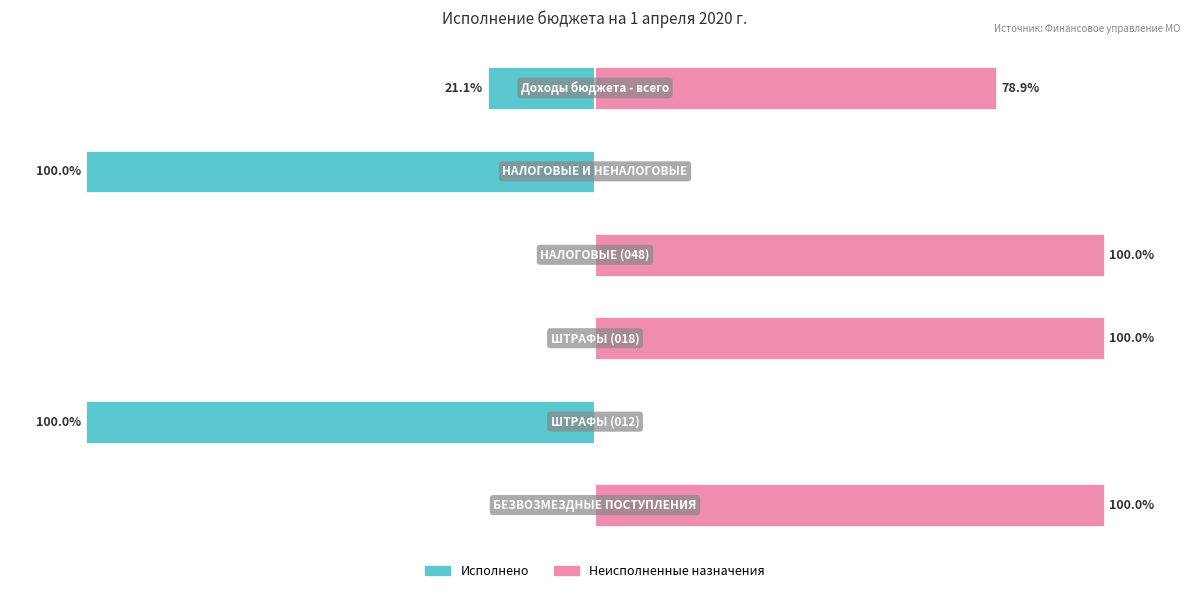

What is the difference between the maximum and second lowest values in the Исполнено series?

100.0